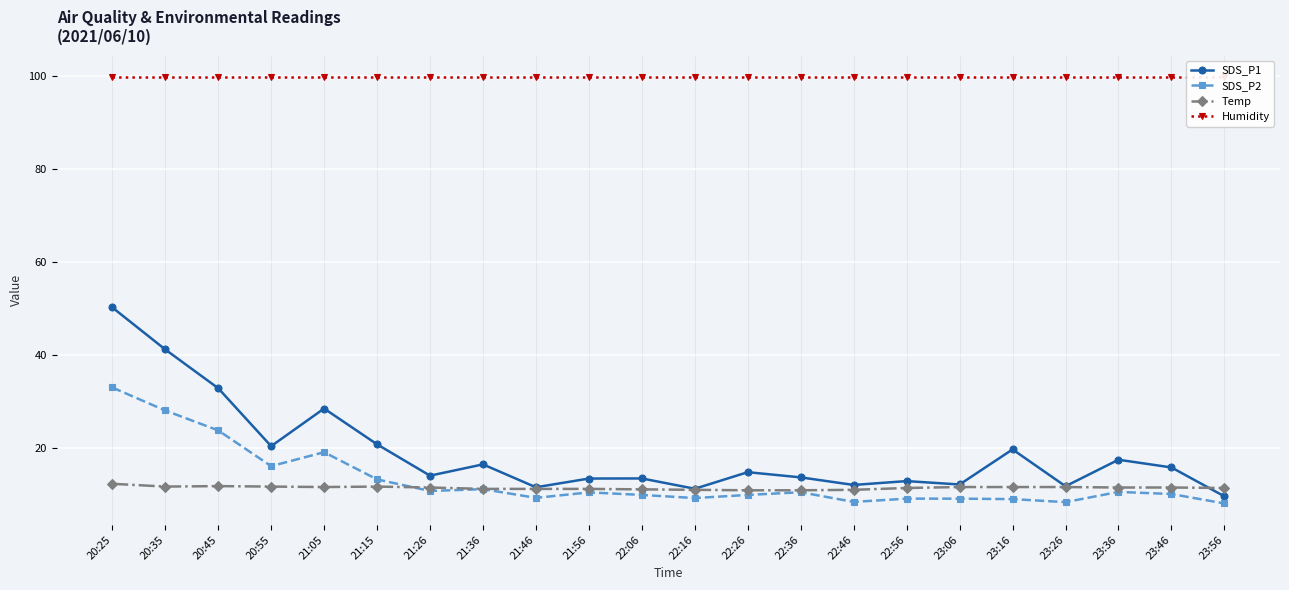

Reading right to left, transcribe all the data shown in this chart.

SDS_P1: 23:56=9.6	23:46=15.8	23:36=17.5	23:26=11.8	23:16=19.7	23:06=12.2	22:56=12.9	22:46=12.1	22:36=13.7	22:26=14.8	22:16=11.2	22:06=13.4	21:56=13.4	21:46=11.6	21:36=16.5	21:26=14.1	21:15=20.8	21:05=28.5	20:55=20.4	20:45=32.9	20:35=41.2	20:25=50.3
SDS_P2: 23:56=8.1	23:46=10.1	23:36=10.6	23:26=8.3	23:16=9.0	23:06=9.1	22:56=9.1	22:46=8.4	22:36=10.5	22:26=9.9	22:16=9.2	22:06=9.9	21:56=10.4	21:46=9.3	21:36=11.2	21:26=10.8	21:15=13.2	21:05=19.1	20:55=16.1	20:45=23.8	20:35=28.1	20:25=33.0
Temp: 23:56=11.4	23:46=11.5	23:36=11.5	23:26=11.6	23:16=11.6	23:06=11.6	22:56=11.4	22:46=11.0	22:36=10.9	22:26=10.9	22:16=11.0	22:06=11.1	21:56=11.2	21:46=11.2	21:36=11.2	21:26=11.5	21:15=11.7	21:05=11.6	20:55=11.7	20:45=11.8	20:35=11.7	20:25=12.3
Humidity: 23:56=99.9	23:46=99.9	23:36=99.9	23:26=99.9	23:16=99.9	23:06=99.9	22:56=99.9	22:46=99.9	22:36=99.9	22:26=99.9	22:16=99.9	22:06=99.9	21:56=99.9	21:46=99.9	21:36=99.9	21:26=99.9	21:15=99.9	21:05=99.9	20:55=99.9	20:45=99.9	20:35=99.9	20:25=99.9